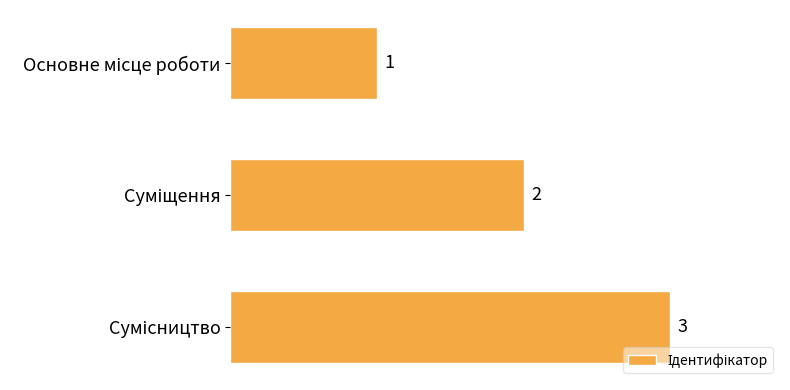

How many values are between 1 and 3?

3